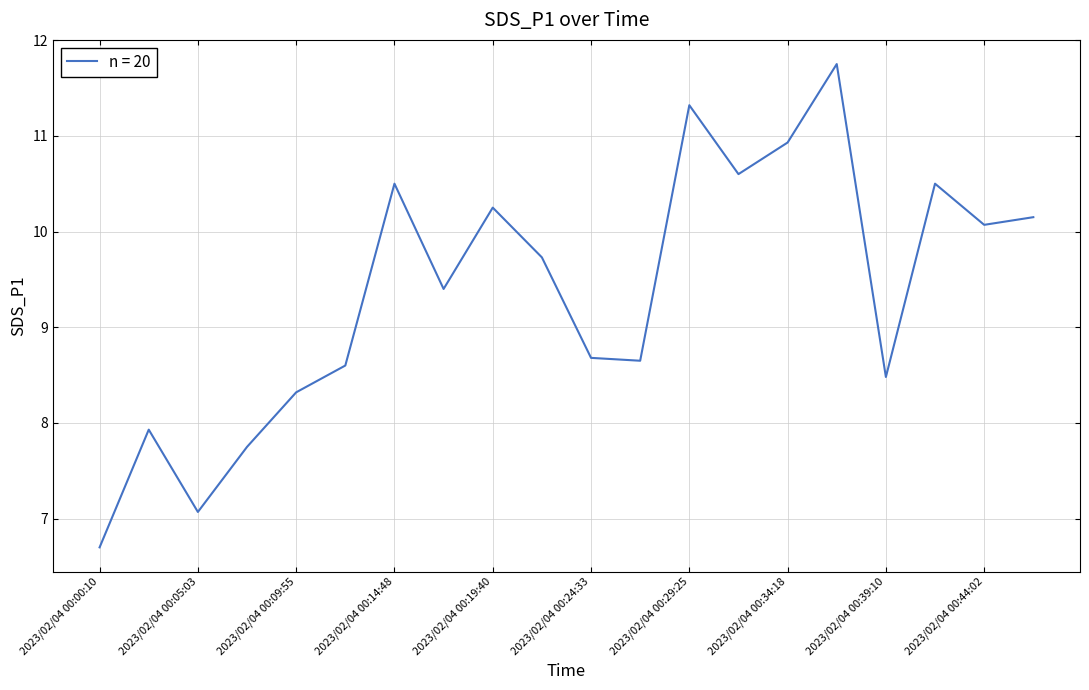

What is the smallest value displayed?

6.7